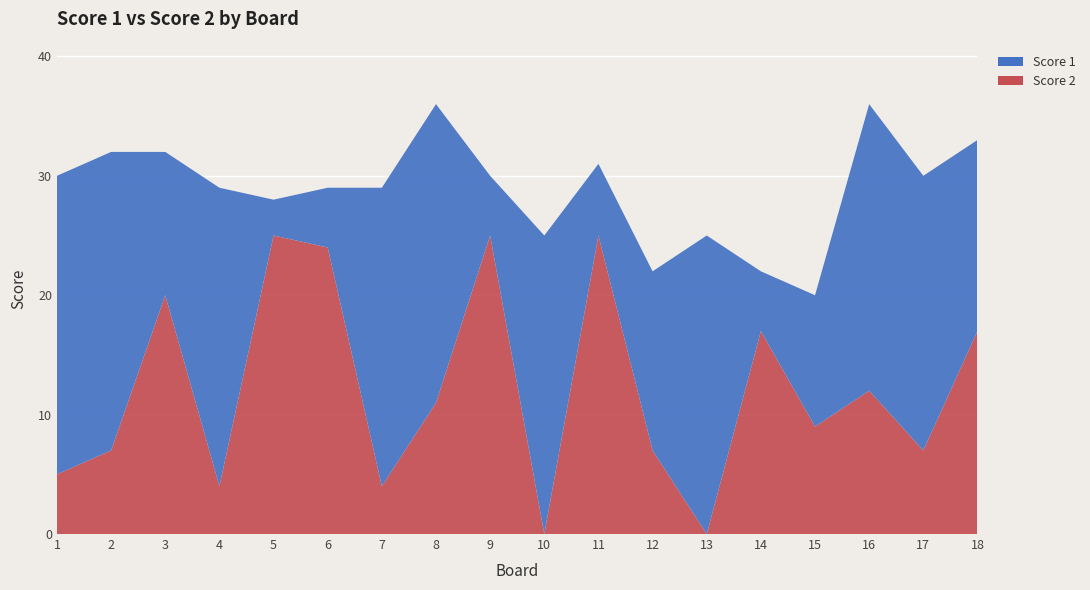

Reading left to right, transcribe all the data shown in this chart.

Score 1: 25	25	12	25	3	5	25	25	5	25	6	15	25	5	11	24	23	16
Score 2: 5	7	20	4	25	24	4	11	25	0	25	7	0	17	9	12	7	17